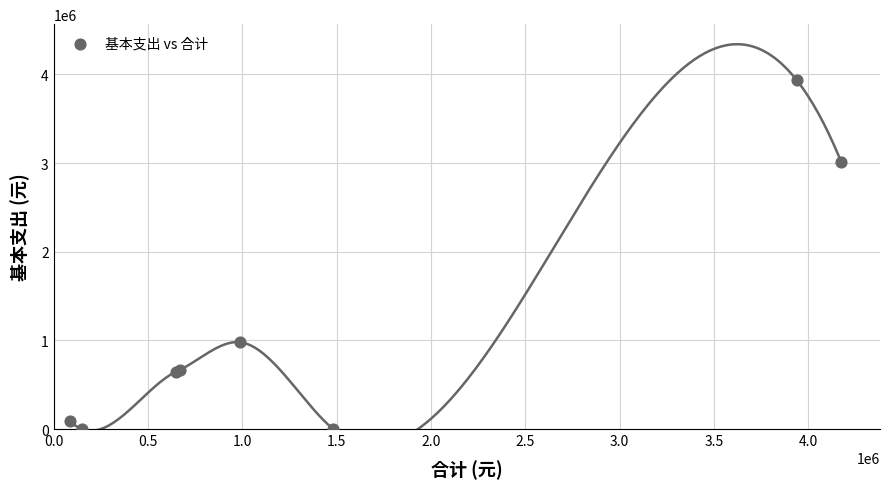

What Y value in the scatter plot is closest to 1968970?

979375.7